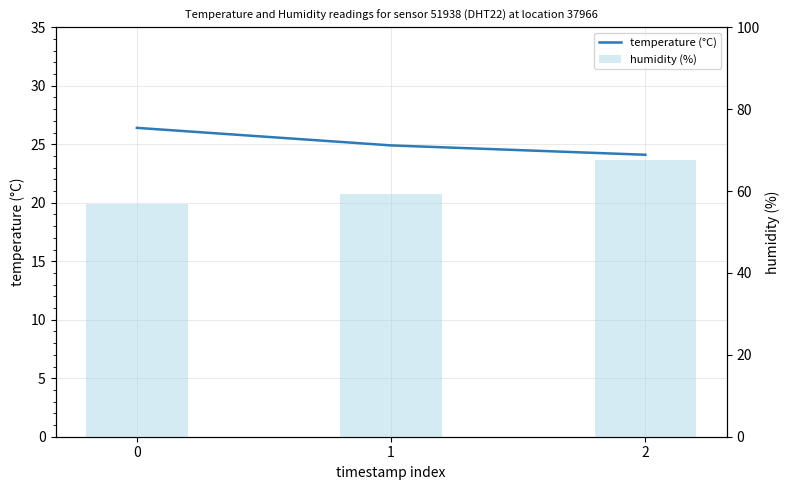

What are all the series names shown in the legend?

temperature (°C), humidity (%)